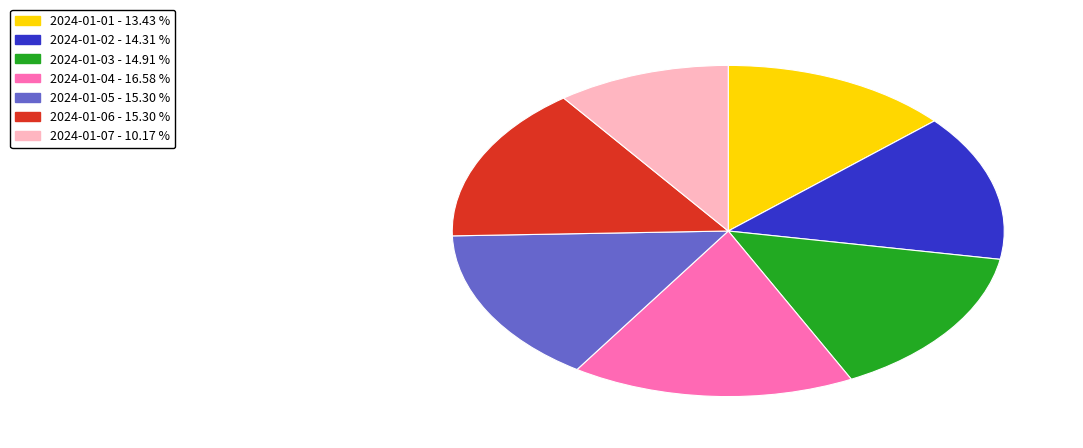

What is the smallest slice in the pie chart?

2024-01-07